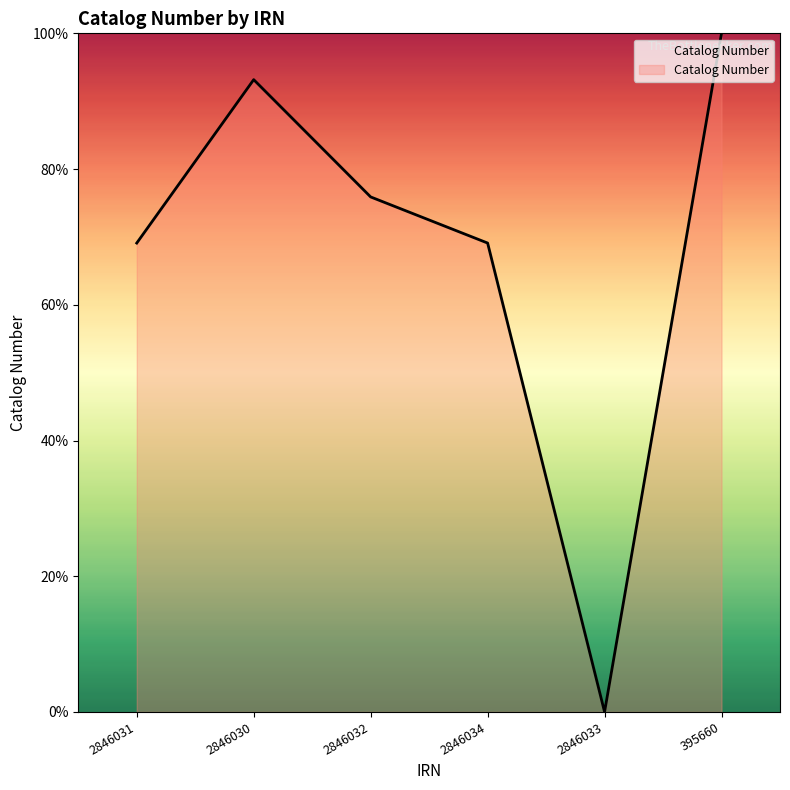

Where is the first local maximum?

2846030